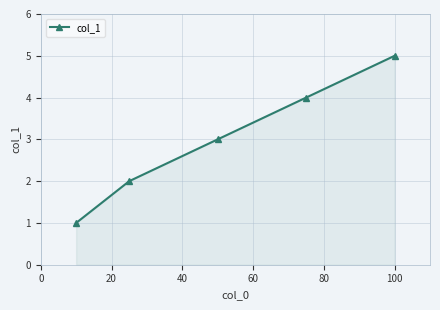

What is the average value?

3